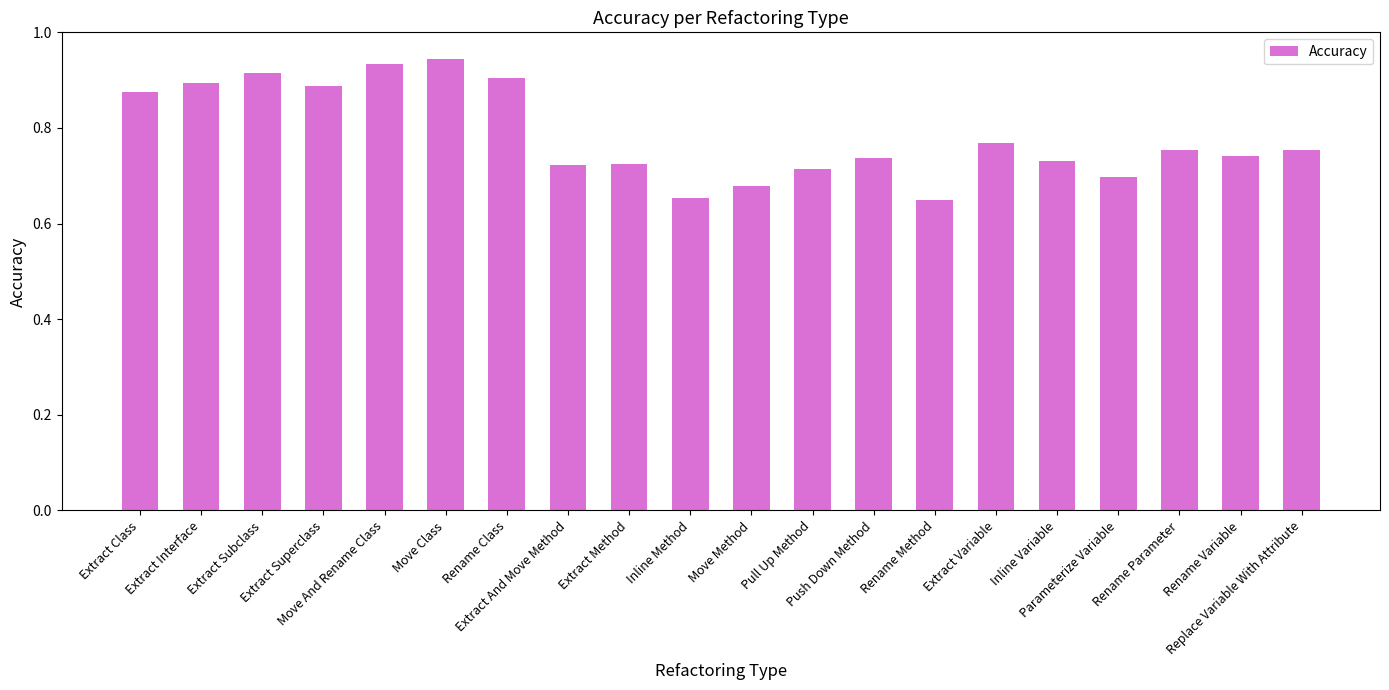

What is the difference between the second highest and second lowest values?

0.3